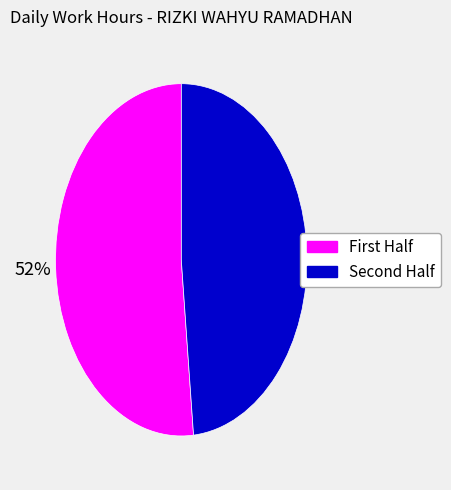

To the nearest percent, what is the average slice percentage?

50%